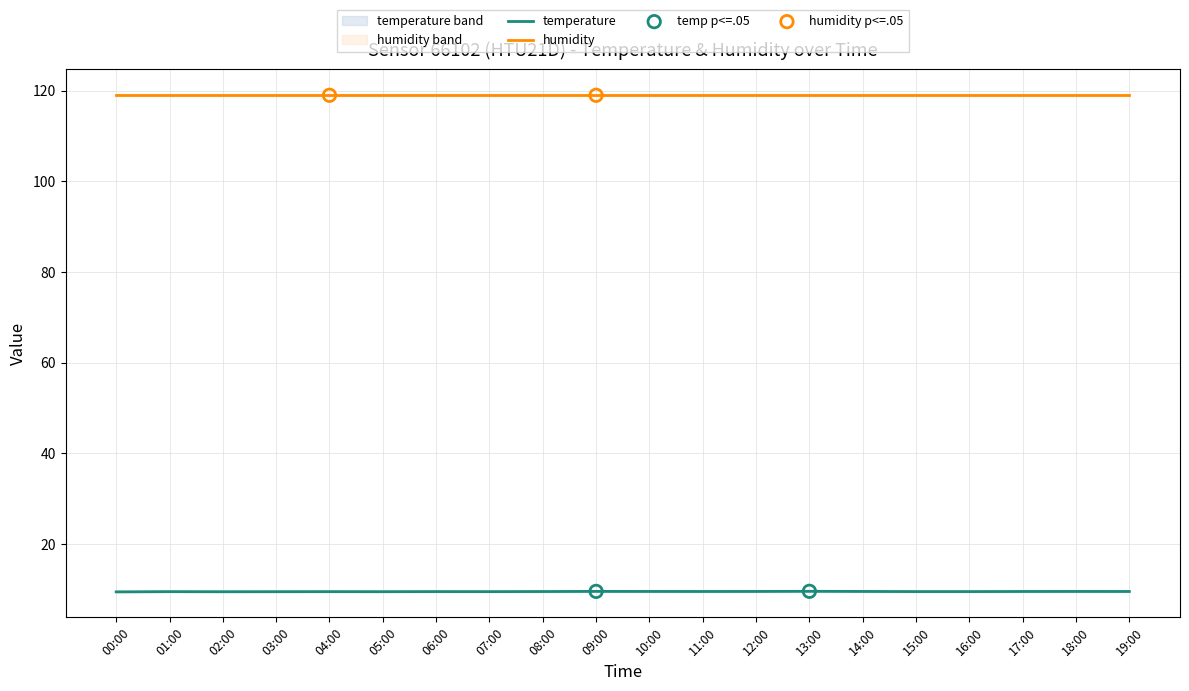

Which has a higher value, 16:00 or 17:00?

17:00